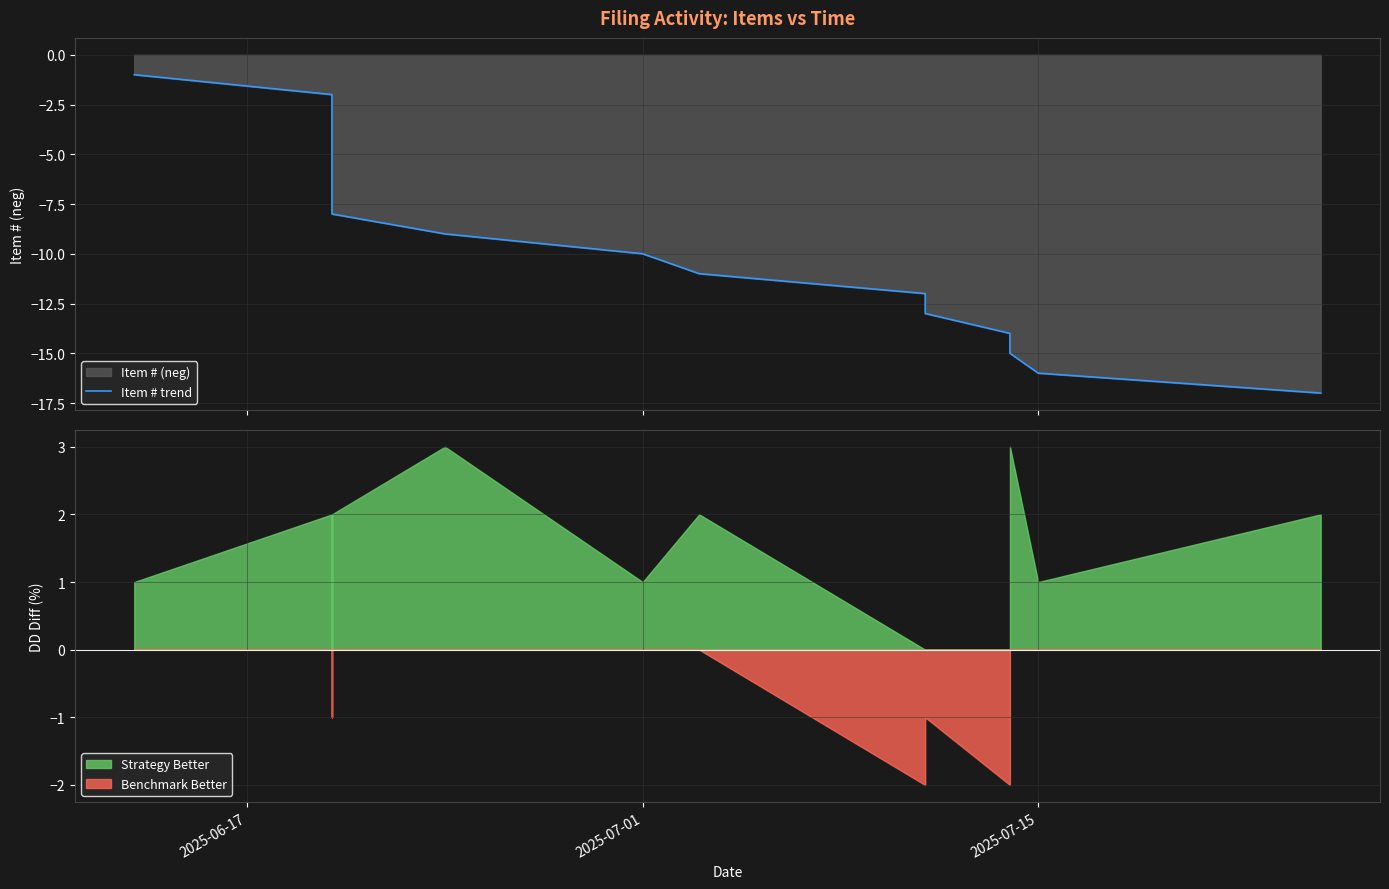

True or false: there are more than 1 points higher than both neighbors.

False